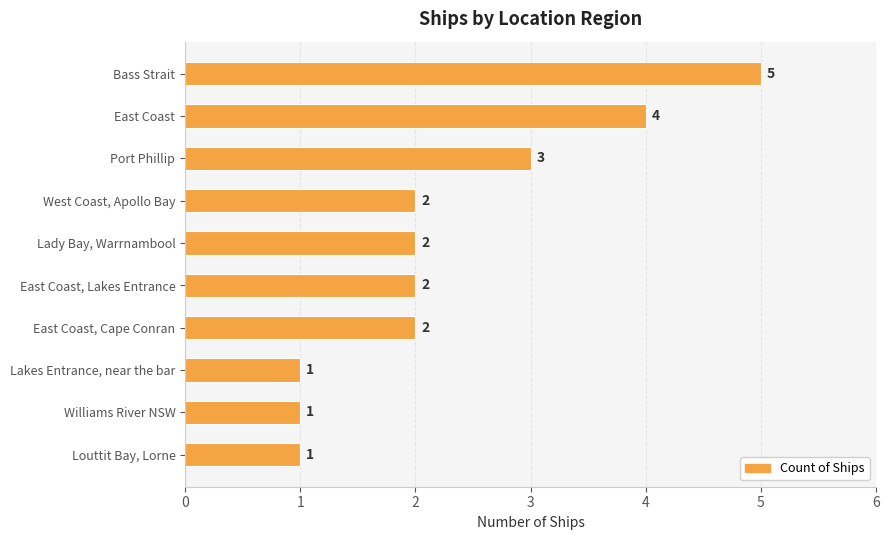

How many bars are there in total?

10